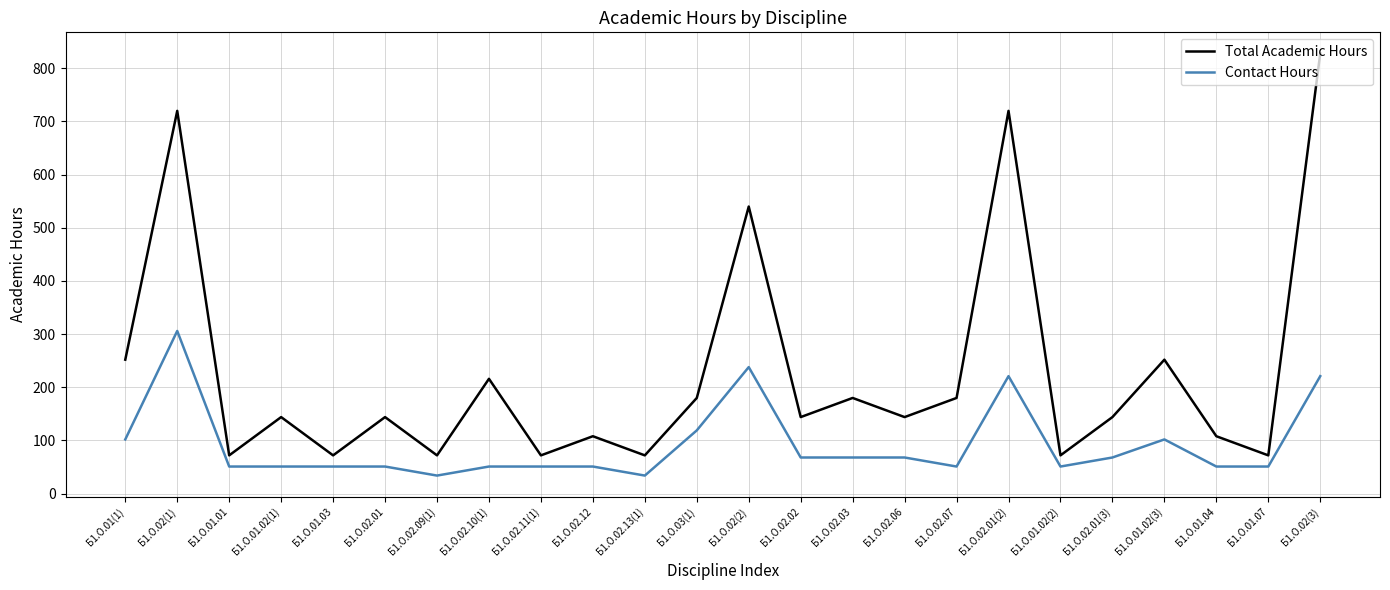

Reading left to right, extract all data points from this chart.

Total Academic Hours: 252	720	72	144	72	144	72	216	72	108	72	180	540	144	180	144	180	720	72	144	252	108	72	828
Contact Hours: 102	306	51	51	51	51	34	51	51	51	34	119	238	68	68	68	51	221	51	68	102	51	51	221